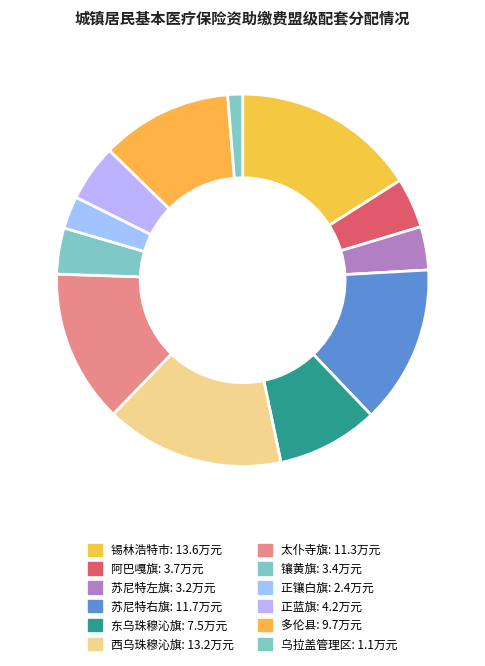

Which slice is the smallest?

乌拉盖管理区